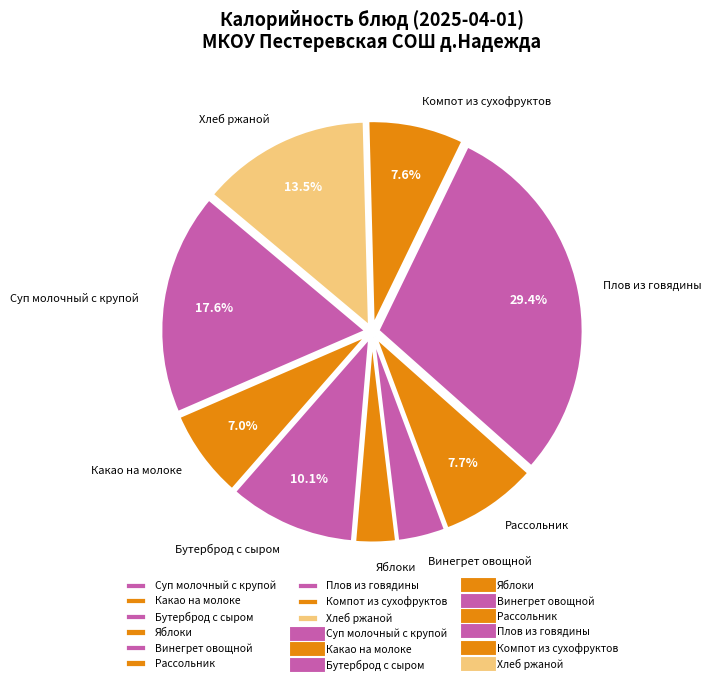

What is the largest slice in the pie chart?

Плов из говядины